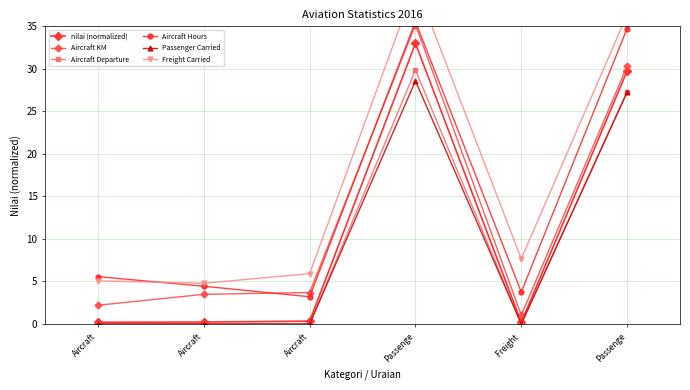

Where is the first local minimum for nilai (normalized)?

Freight 